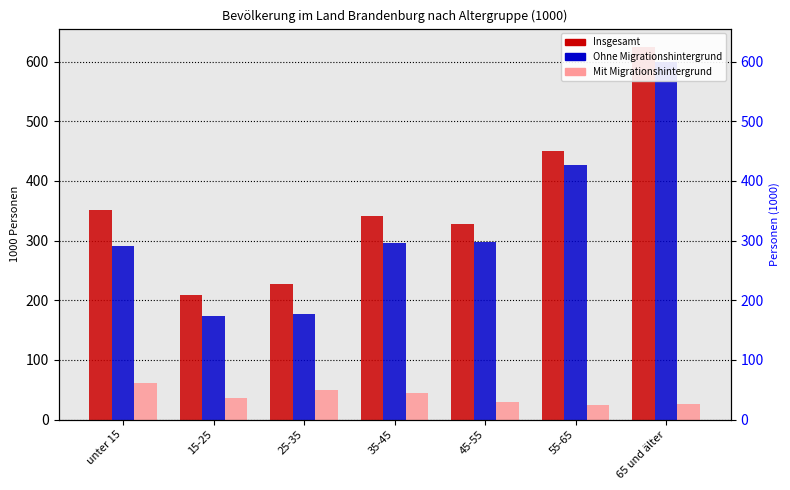

How many values in the Ohne Migrationshintergrund series are below 296?

3